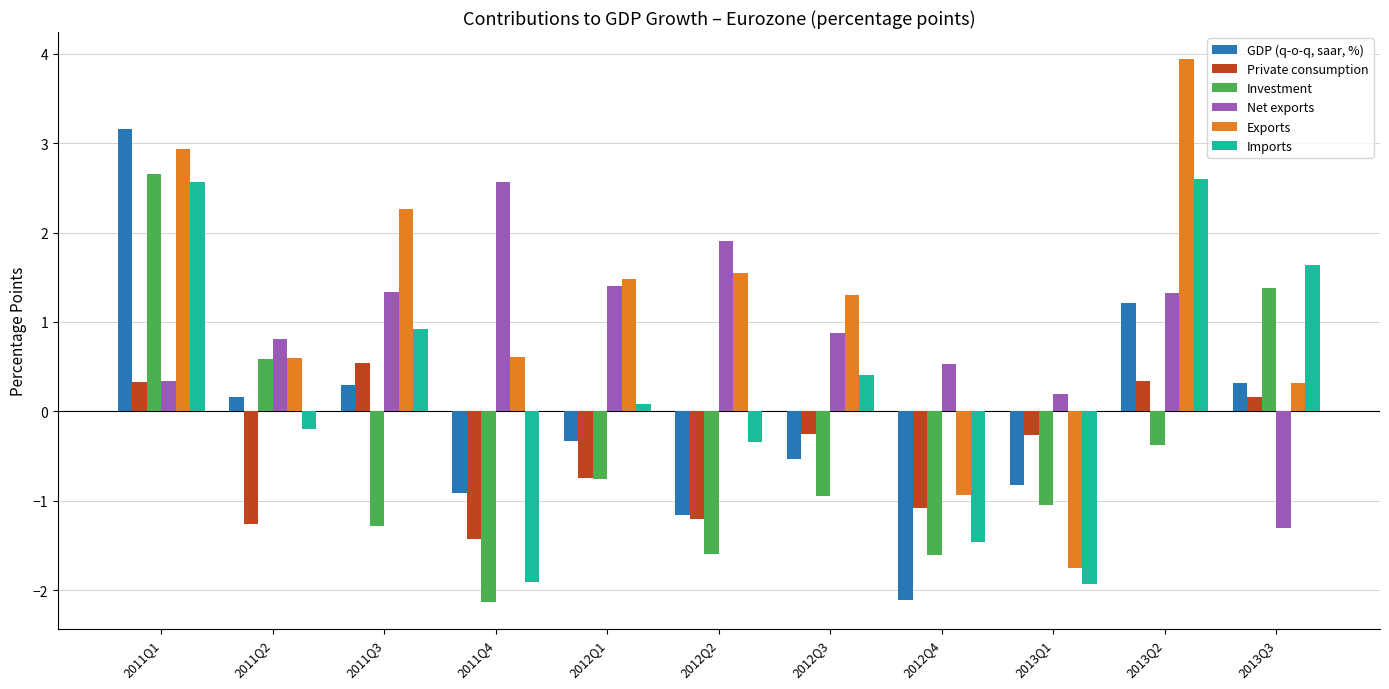

What is the difference between the maximum and minimum values in the Investment series?

4.8